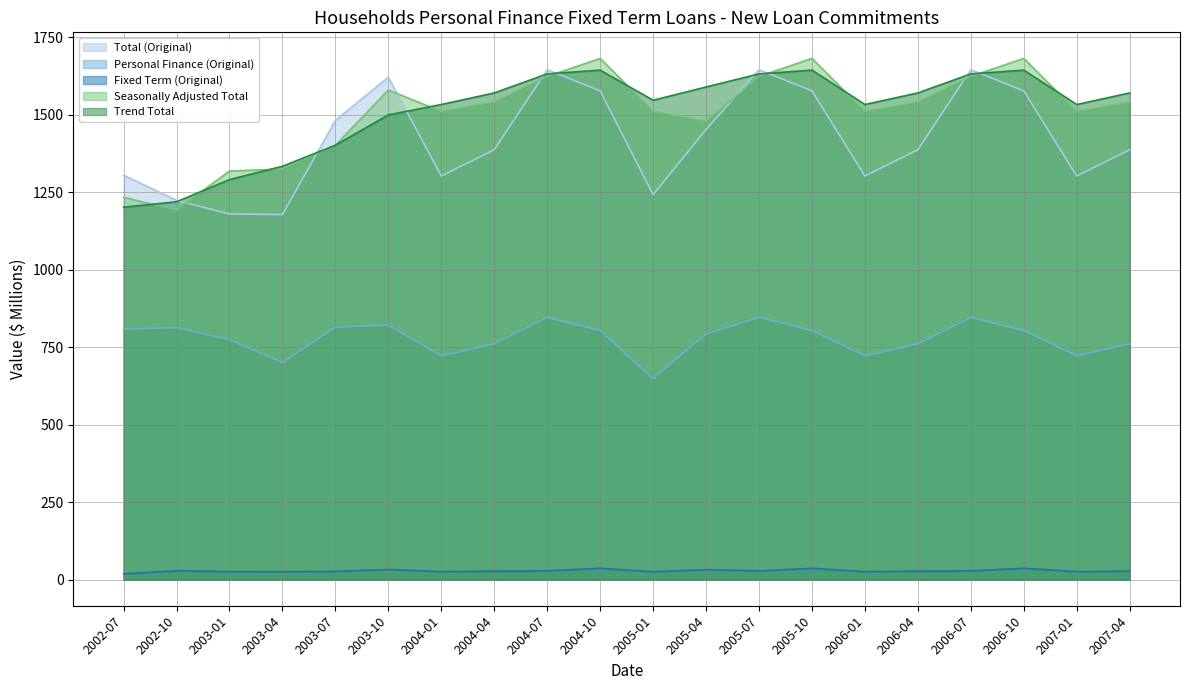

At which category does the chart reach its minimum across all series?

2002-07